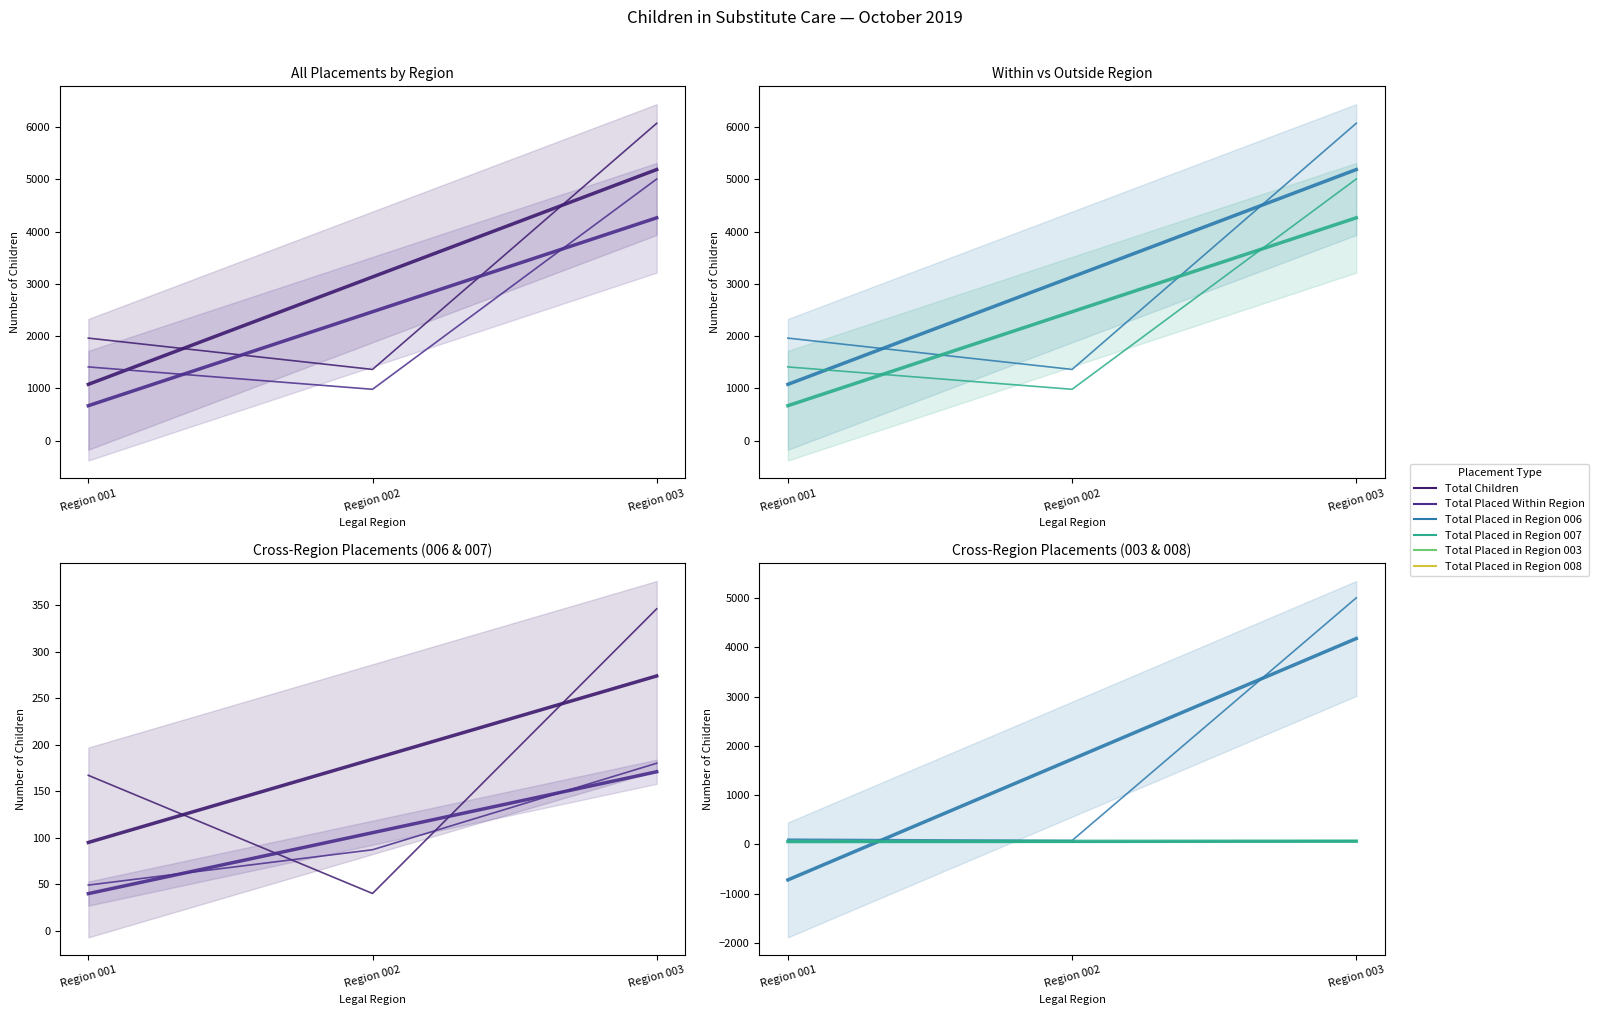

What is the difference between the highest and lowest values at Region 003?

6000